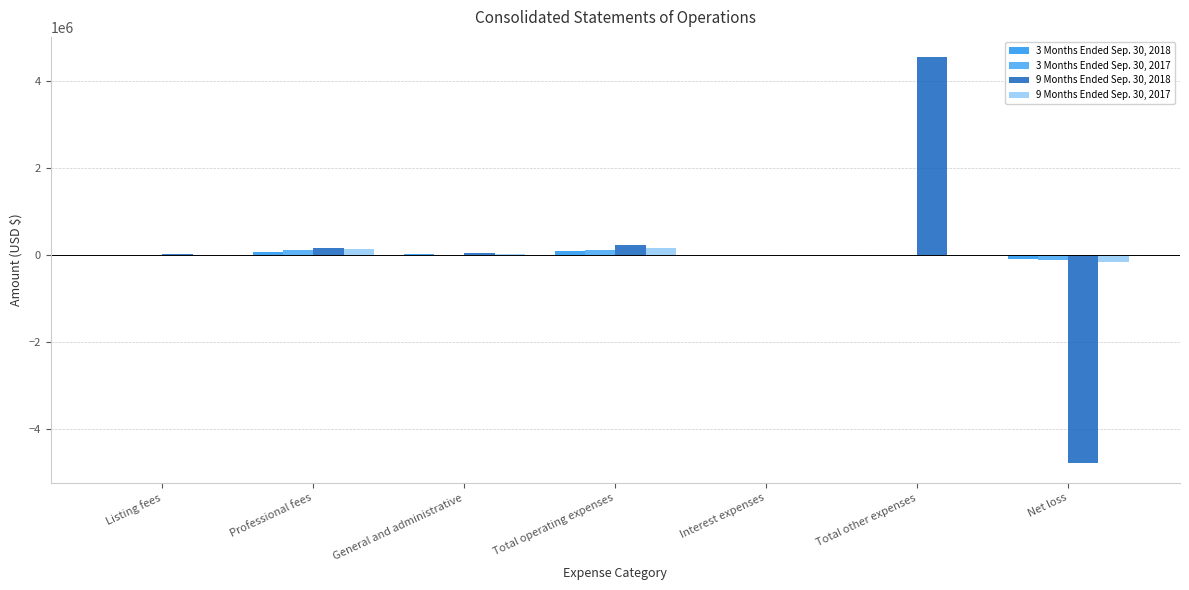

Between Interest expenses and Net loss, which is larger?

Interest expenses